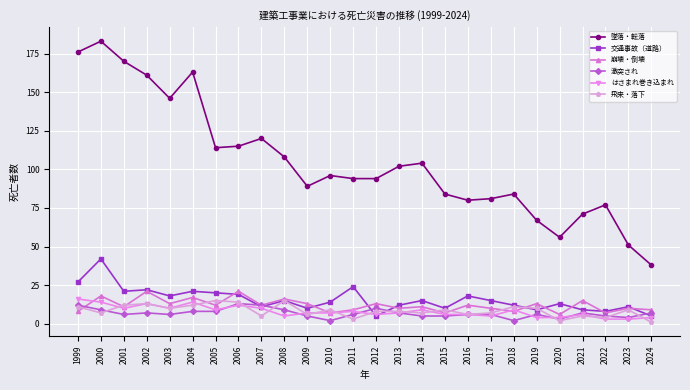

How many categories are shown in the chart?

26